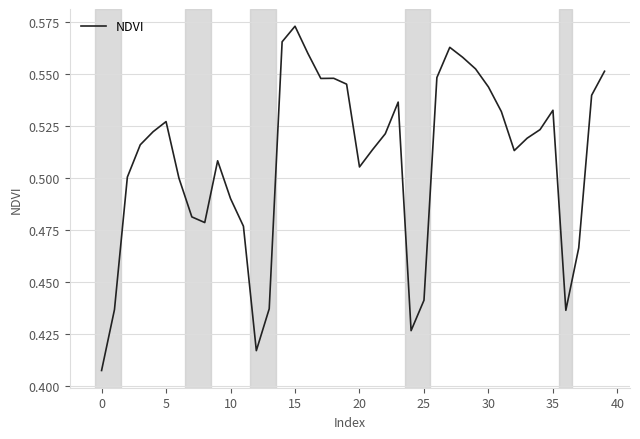

At which label is the value closest to 0?

0